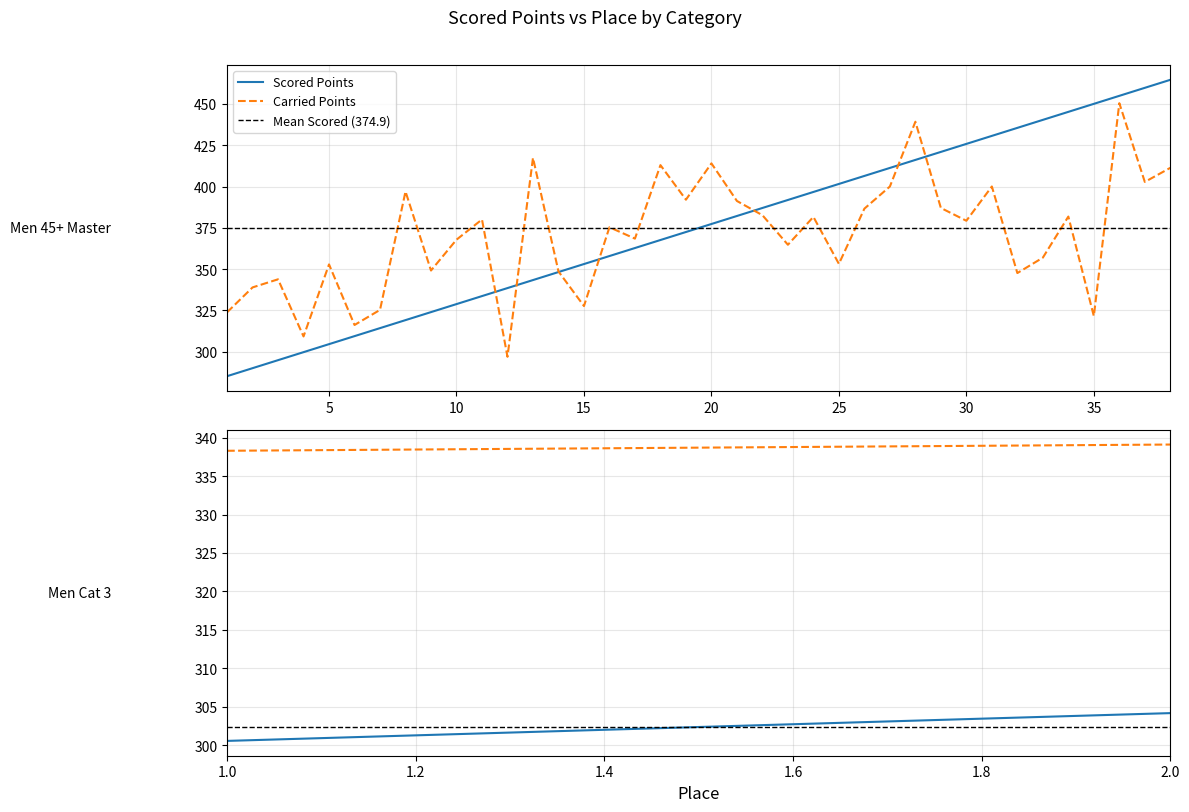

How many categories are shown in the chart?

2